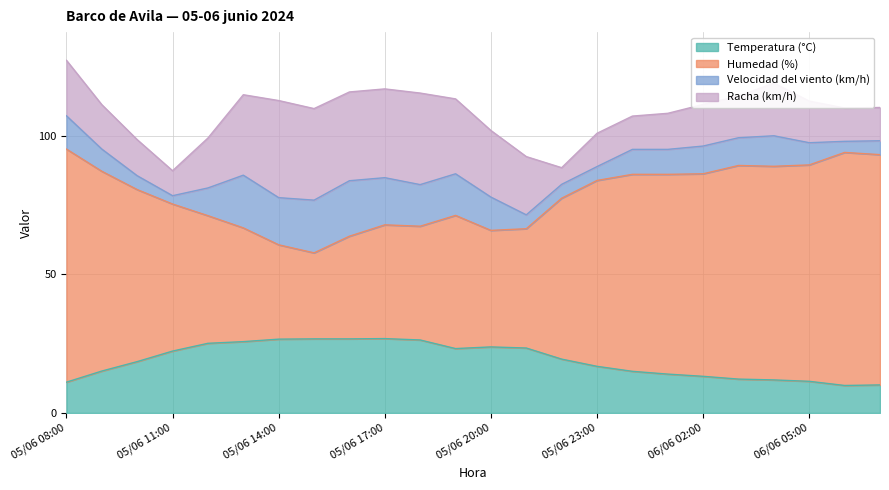

Which has a higher value, 06/06 01:00 or 05/06 14:00?

05/06 14:00